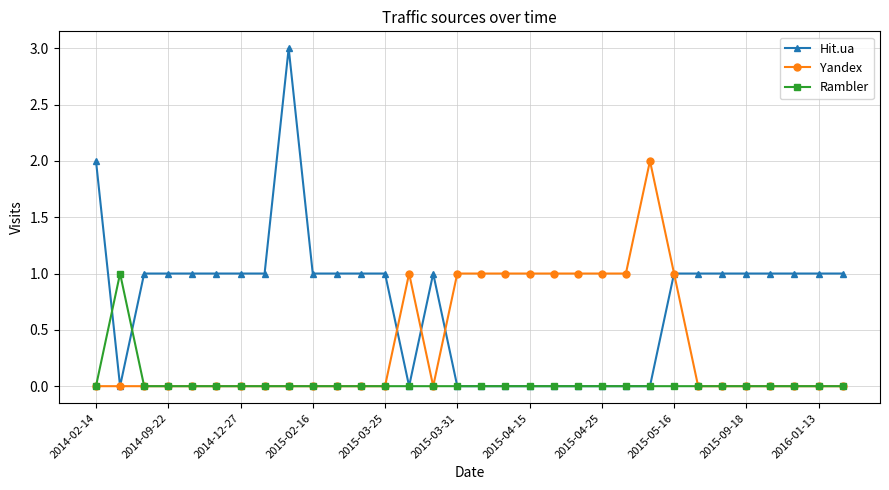

What is the greatest value displayed?

3